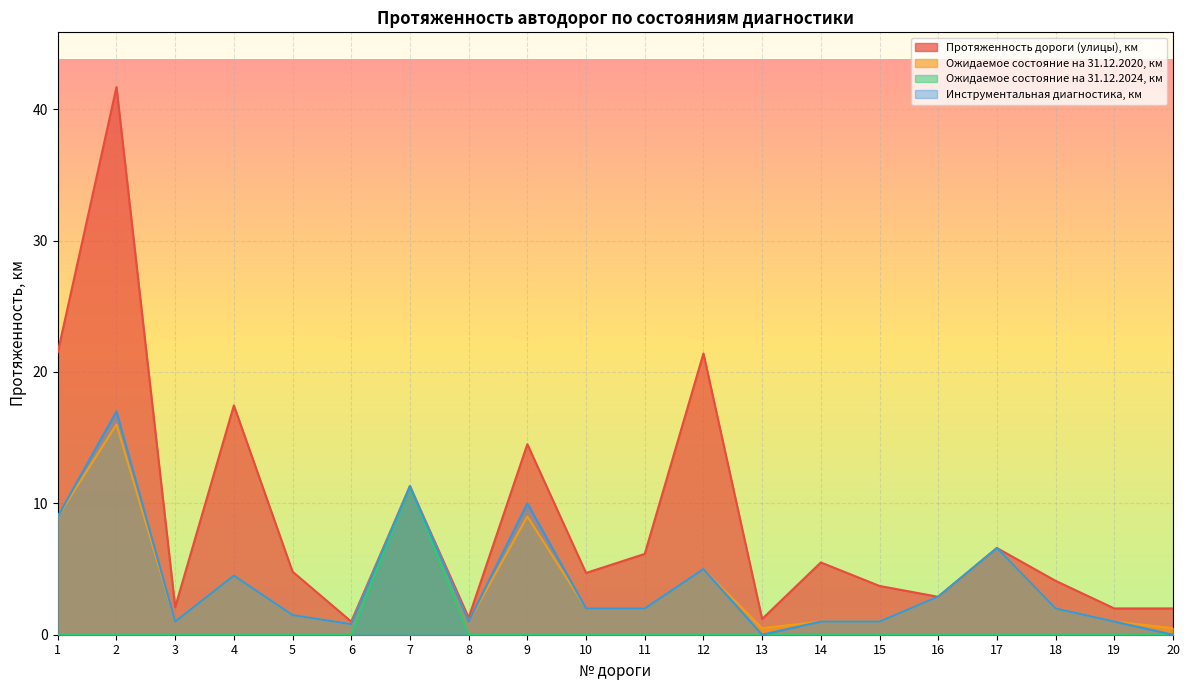

What is the sum of all Ожидаемое состояние на 31.12.2024, км values?

11.3